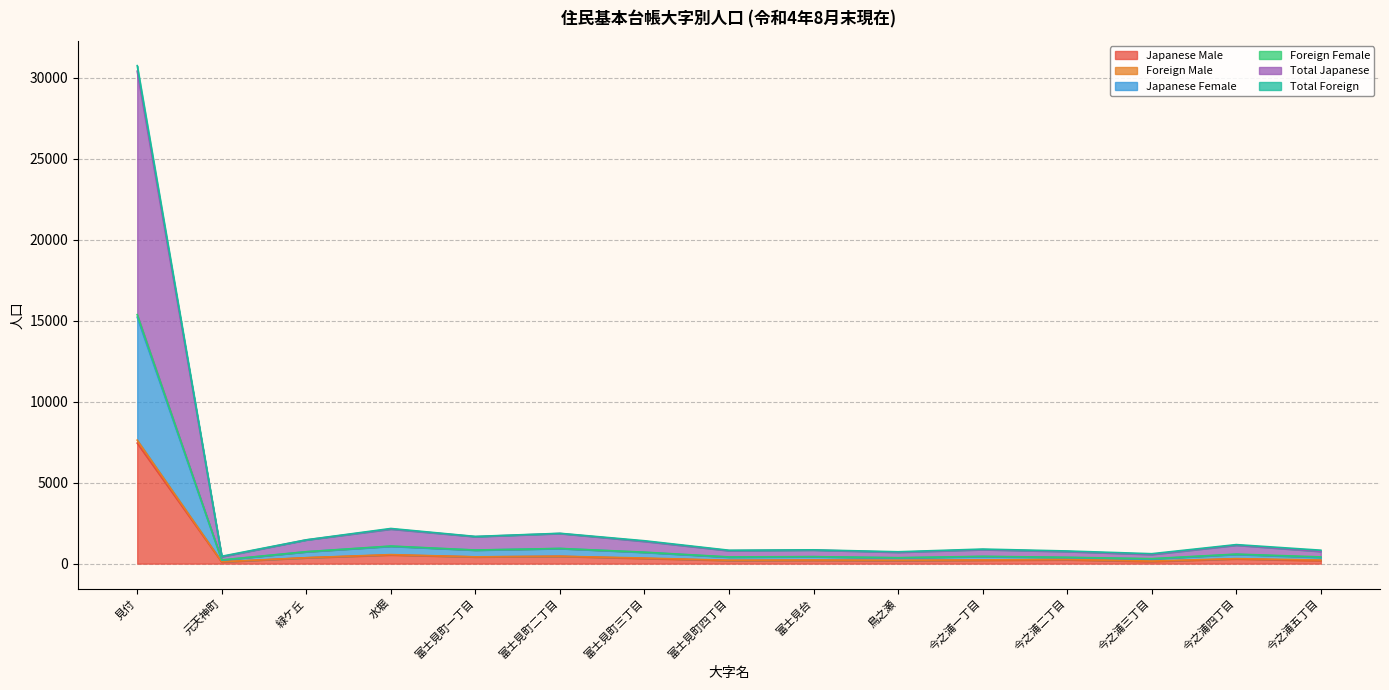

Is it true that Japanese Male equals 203 at 富士見台?

True